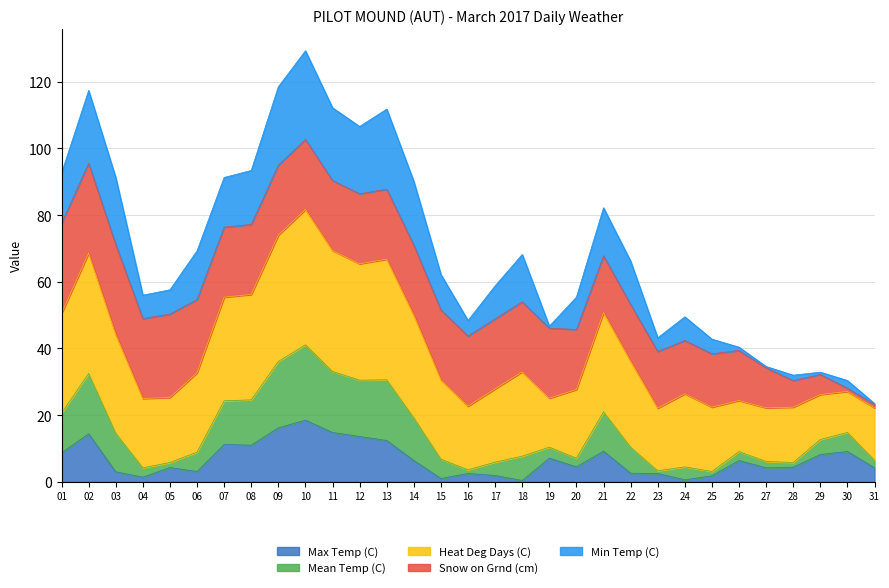

What is the value of the Max Temp (C) point at the 30th from the left?

9.1